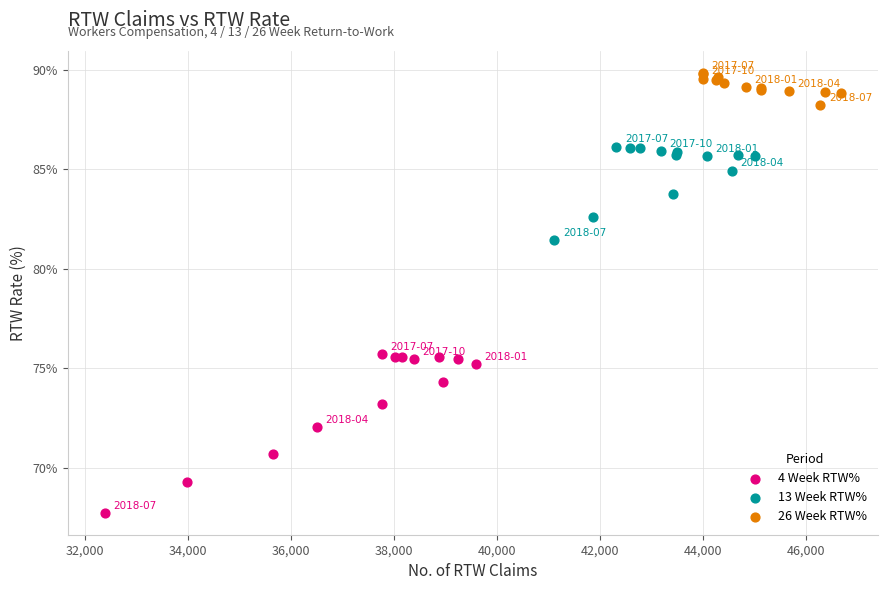

Which series reaches the maximum Y coordinate?

26 Week RTW%